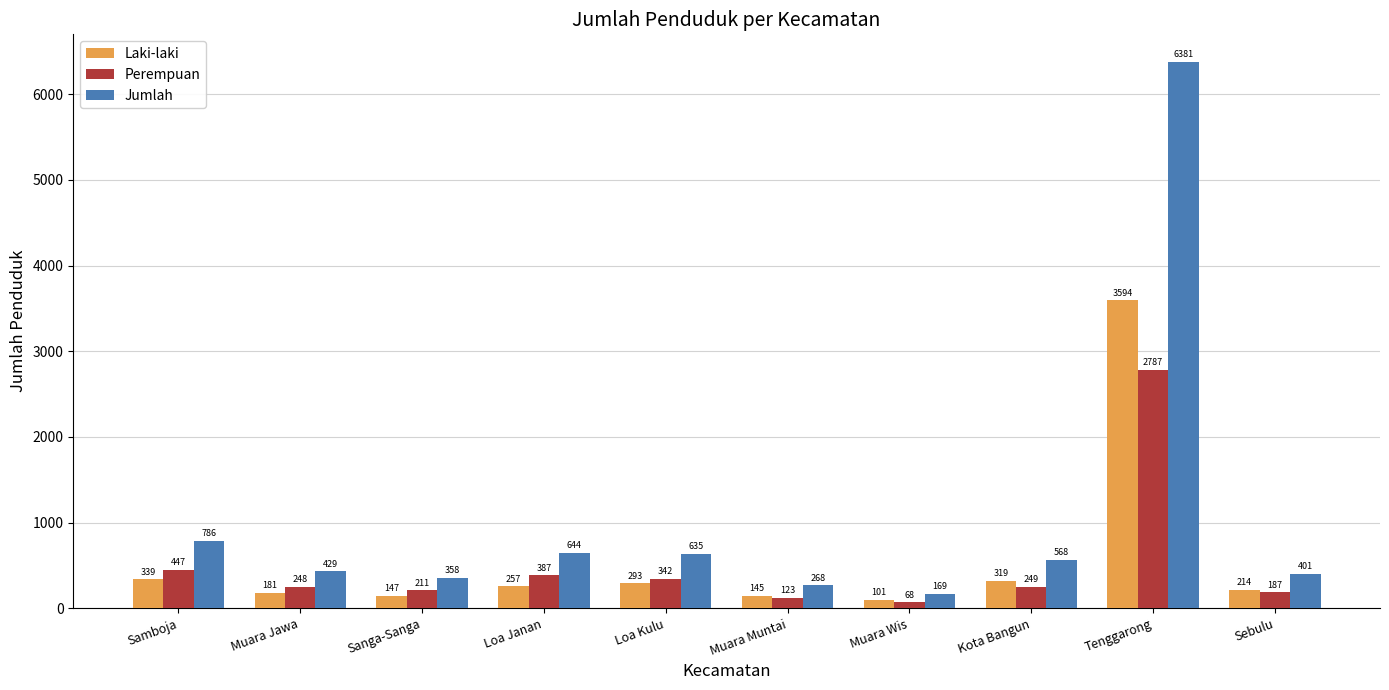

Read the Laki-laki value at Sebulu, to the nearest 10.

210